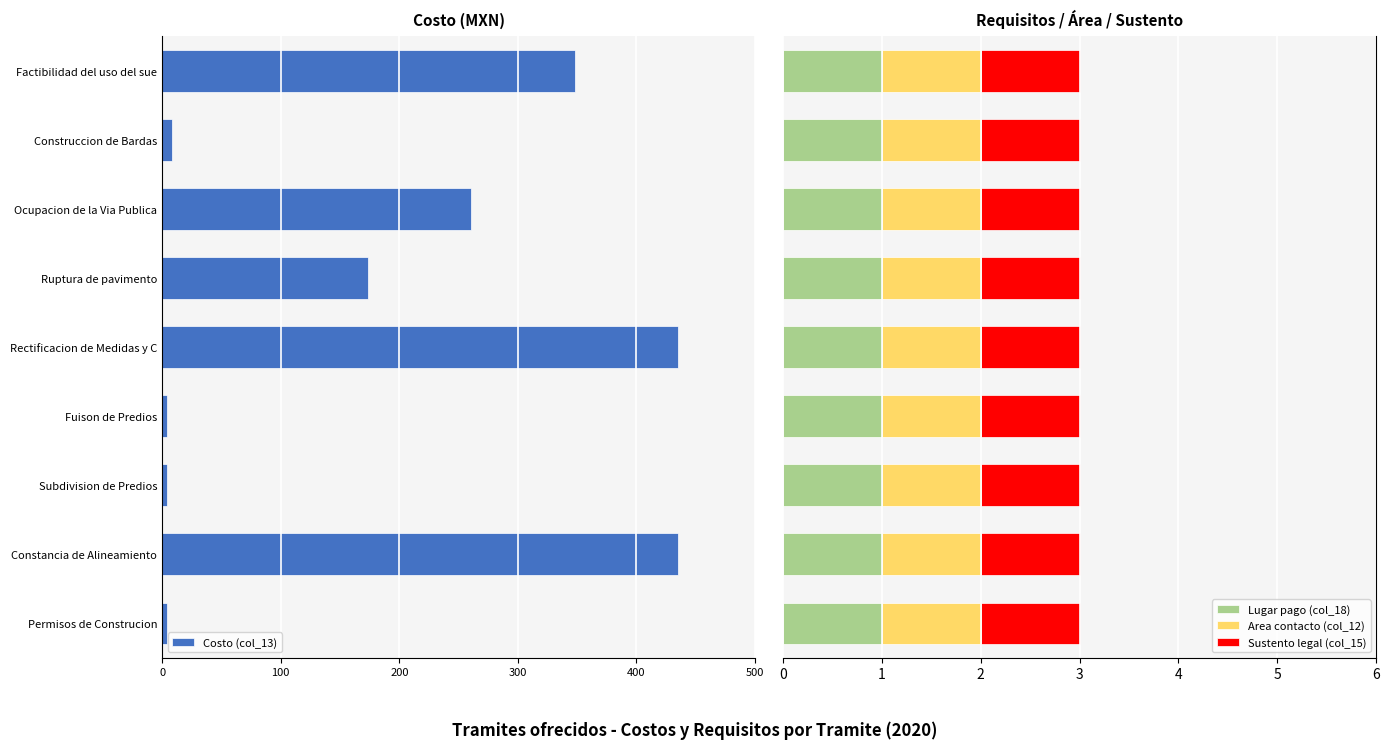

How many bars are there in total?

36